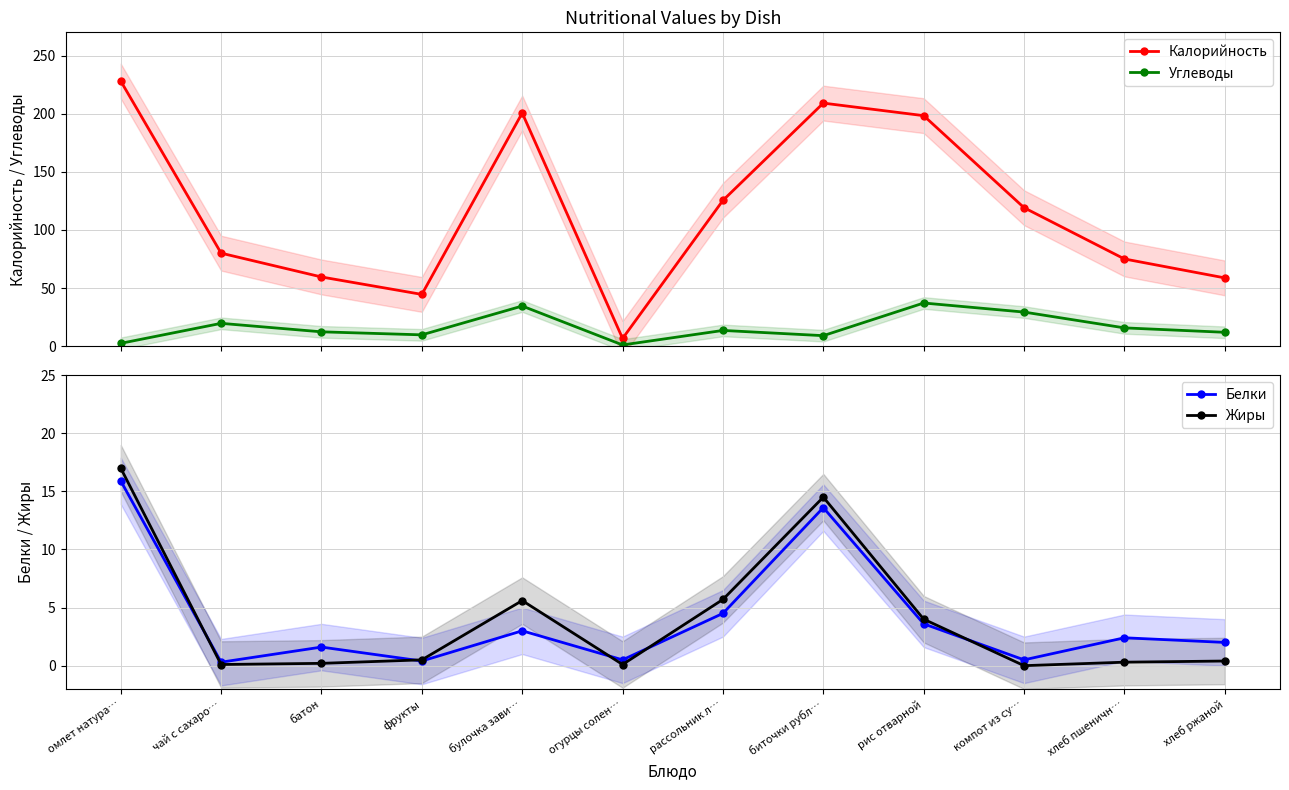

Reading right to left, what are all the values shown in this chart?

Калорийность: 58.7	75.0	119.1	198.3	209.1	125.4	6.6	200.6	44.5	59.5	80.0	228.1
Углеводы: 11.9	15.7	29.3	37.1	9.0	13.5	1.0	34.5	9.7	12.3	19.6	2.4
Белки: 2.0	2.4	0.5	3.6	13.6	4.5	0.5	3.0	0.4	1.6	0.3	15.9
Жиры: 0.4	0.3	0.0	4.0	14.5	5.7	0.1	5.6	0.5	0.2	0.1	17.0